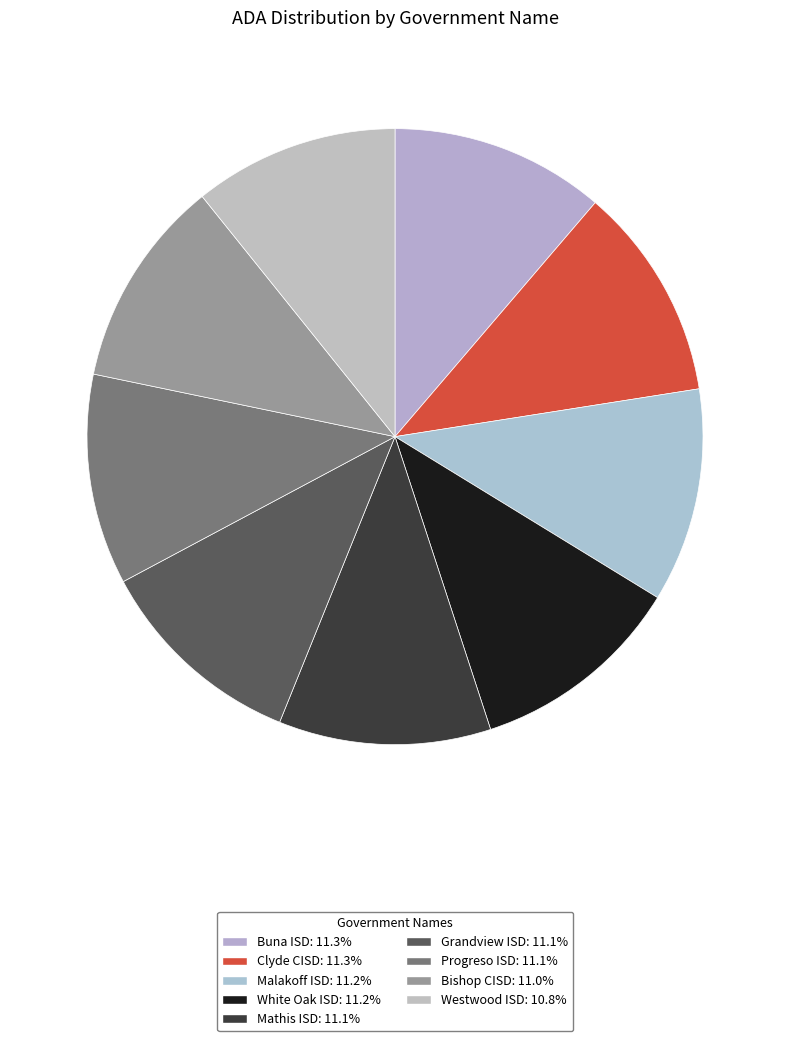

Which slice is the smallest?

Westwood ISD